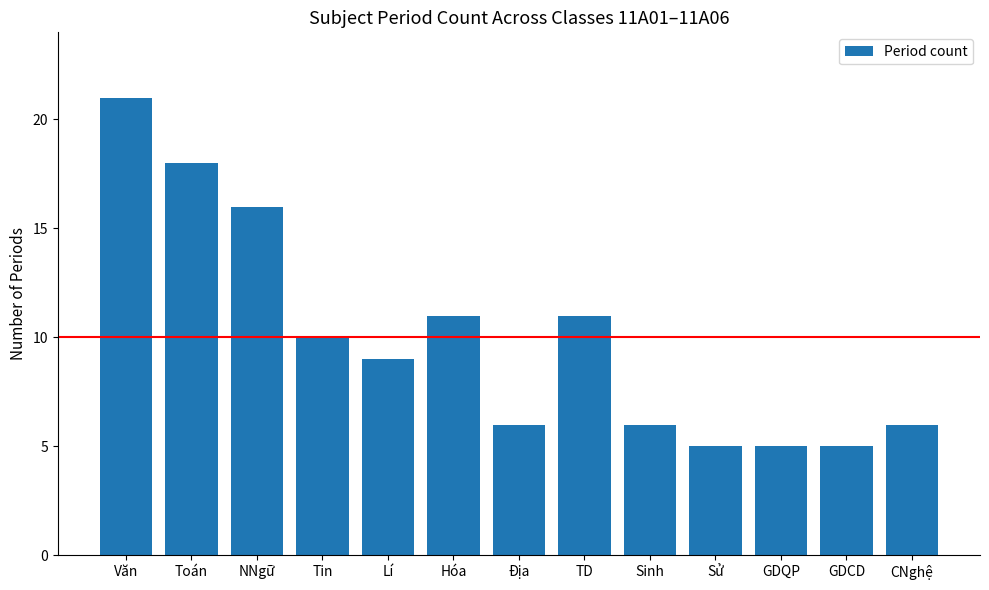

What is the difference between the maximum and second lowest values?

16